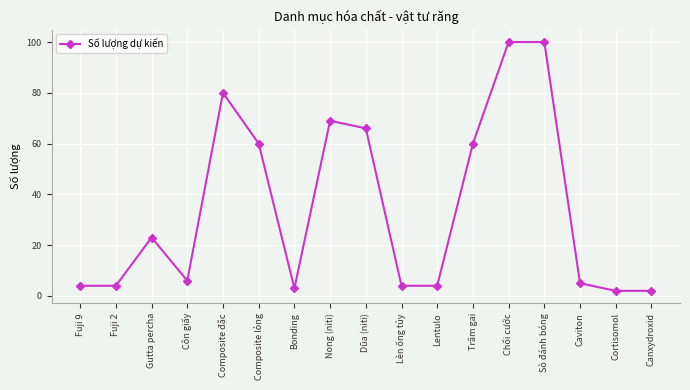

Does the chart have visible grid lines?

Yes